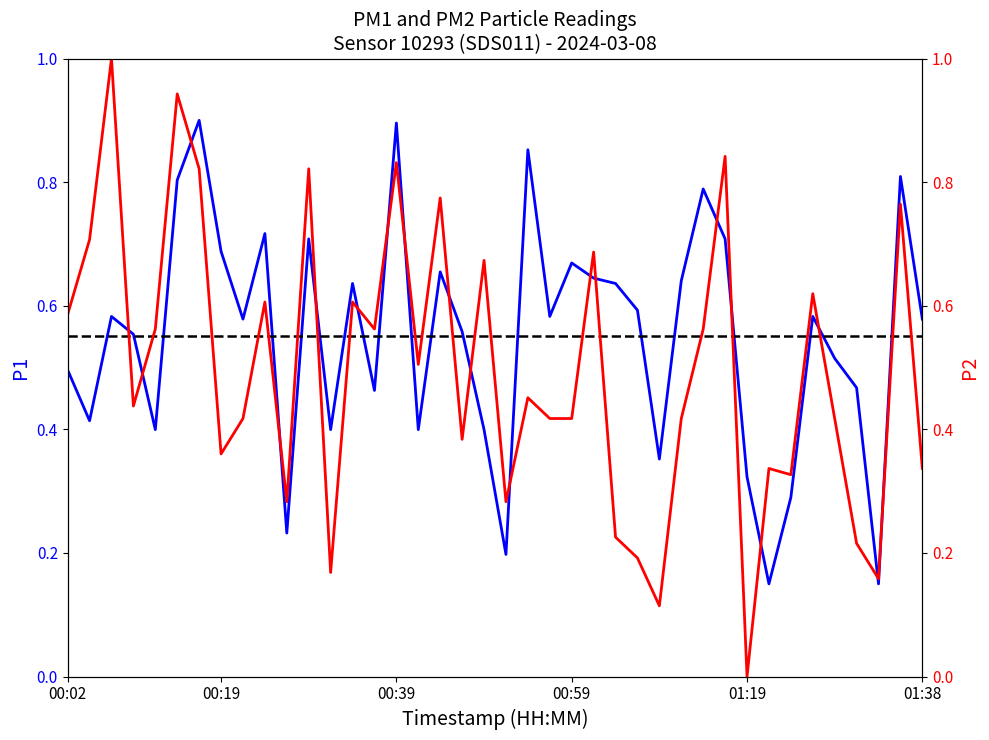

Reading left to right, list all the values displayed in this chart.

P1: 0.5	0.4	0.6	0.6	0.4	0.8	0.9	0.7	0.6	0.7	0.2	0.7	0.4	0.6	0.5	0.9	0.4	0.7	0.6	0.4	0.2	0.9	0.6	0.7	0.6	0.6	0.6	0.4	0.6	0.8	0.7	0.3	0.1	0.3	0.6	0.5	0.5	0.1	0.8	0.6
P2: 0.6	0.7	1.0	0.4	0.6	0.9	0.8	0.4	0.4	0.6	0.3	0.8	0.2	0.6	0.6	0.8	0.5	0.8	0.4	0.7	0.3	0.5	0.4	0.4	0.7	0.2	0.2	0.1	0.4	0.6	0.8	0.0	0.3	0.3	0.6	0.4	0.2	0.2	0.8	0.3